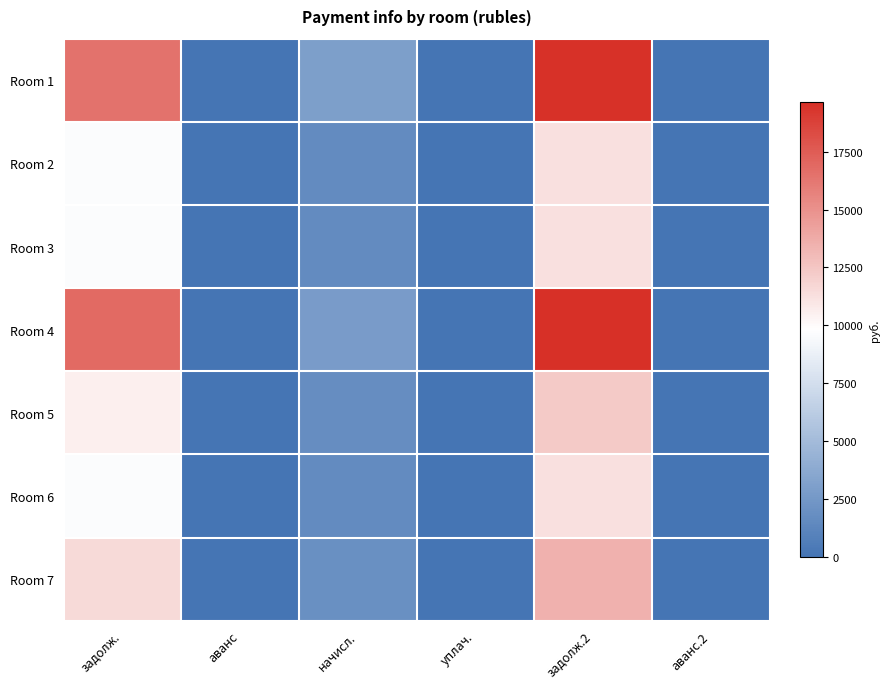

Which series has the largest range (max minus min)?

Room 4